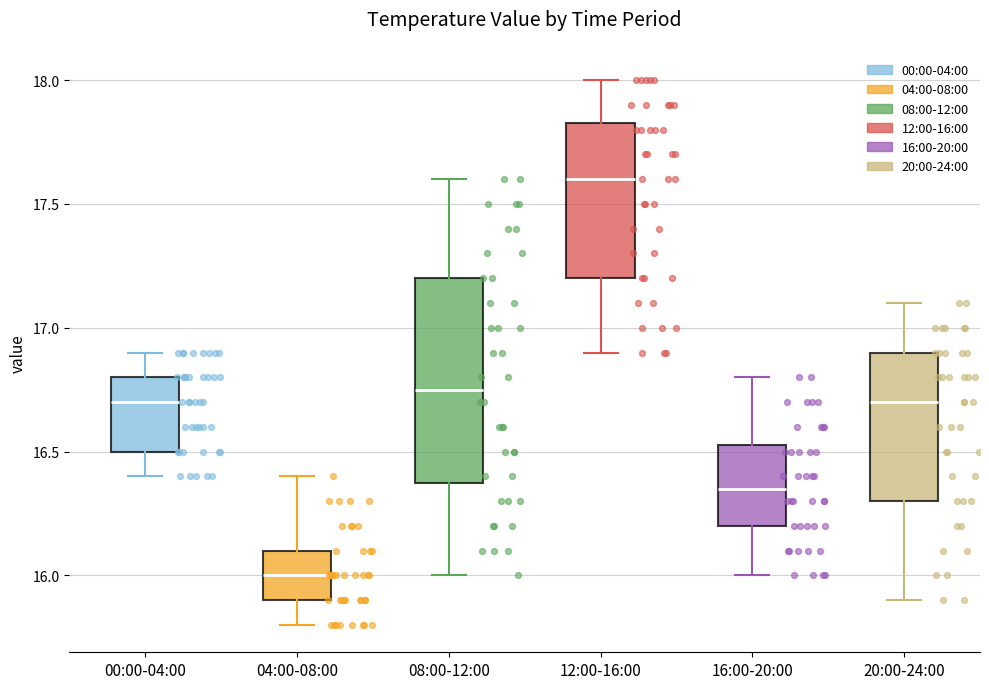

Where does the median line of the box for 04:00-08:00 sit on the y-axis? The values are not printed on the chart, so give them approximately, as read against the axis.

16.00